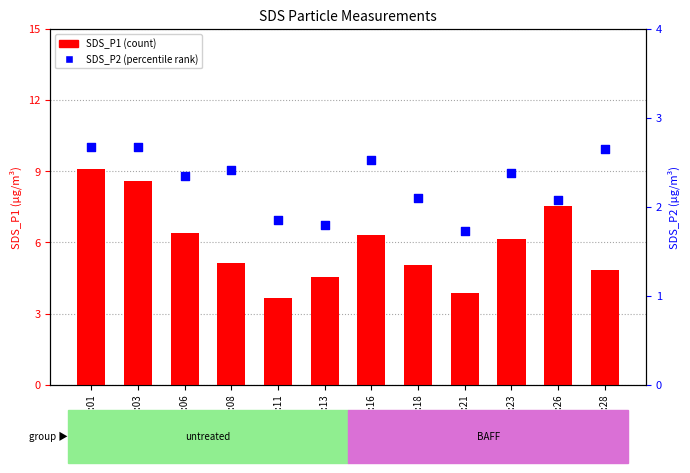

At how many categories does at least one series exceed 7?

3